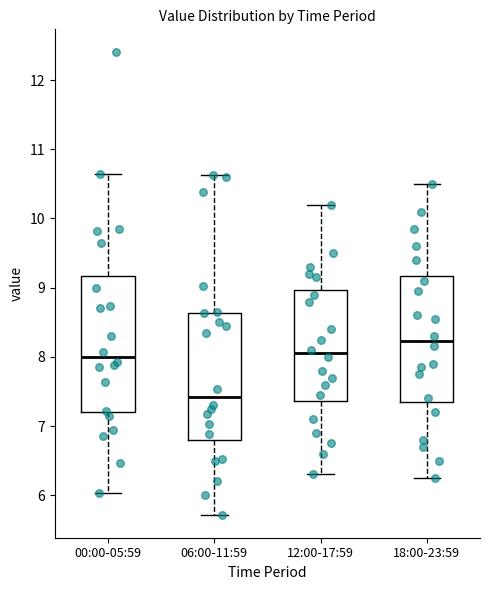

Reading left to right, read every box against the y-axis: the position of its median line, the range the box covers, and the ends of its whiskers. The values are not printed on the chart, so give them approximately, as read against the axis.

00:00-05:59: median 8.0, box 7.2 to 9.2, whiskers 6.0 to 10.7
06:00-11:59: median 7.4, box 6.8 to 8.6, whiskers 5.7 to 10.6
12:00-17:59: median 8.1, box 7.4 to 9.0, whiskers 6.3 to 10.2
18:00-23:59: median 8.2, box 7.4 to 9.2, whiskers 6.3 to 10.5